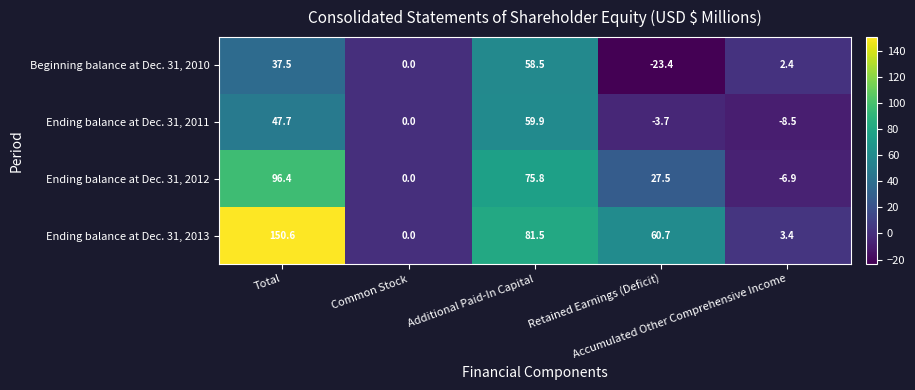

At which category does the chart reach its peak across all series?

Total